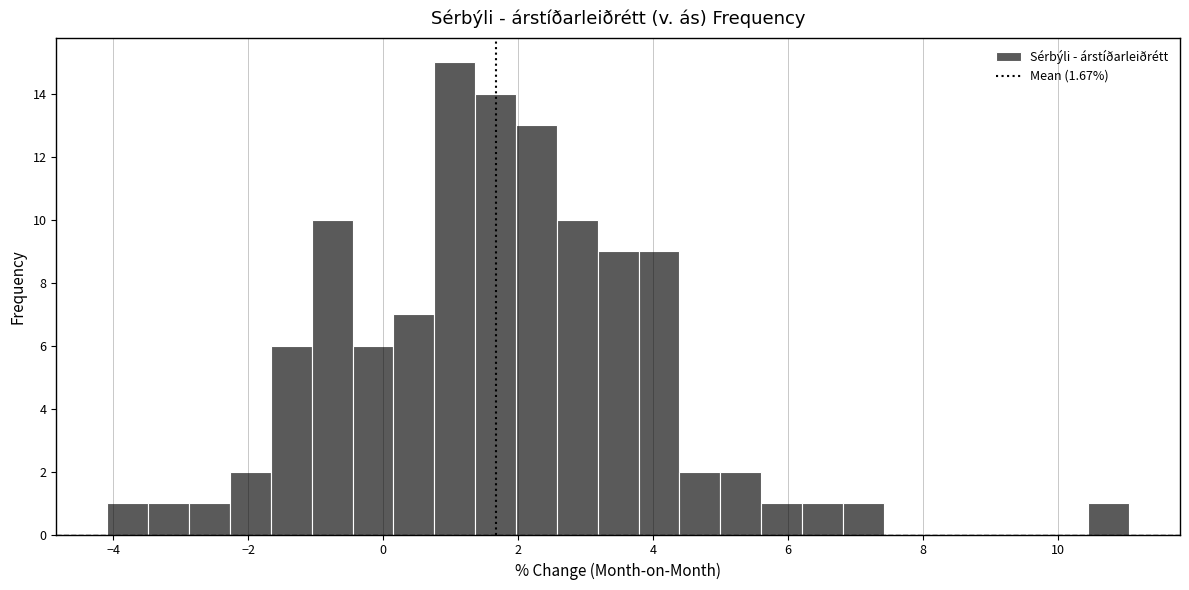

Around what value on the x-axis is the tallest bar? Give the approximate position of its centre, as read against the axis.

1.0